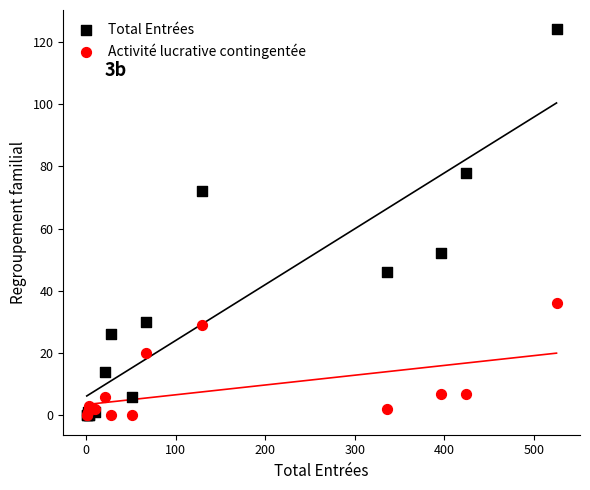

Which series contains the highest Y value?

Total Entrées